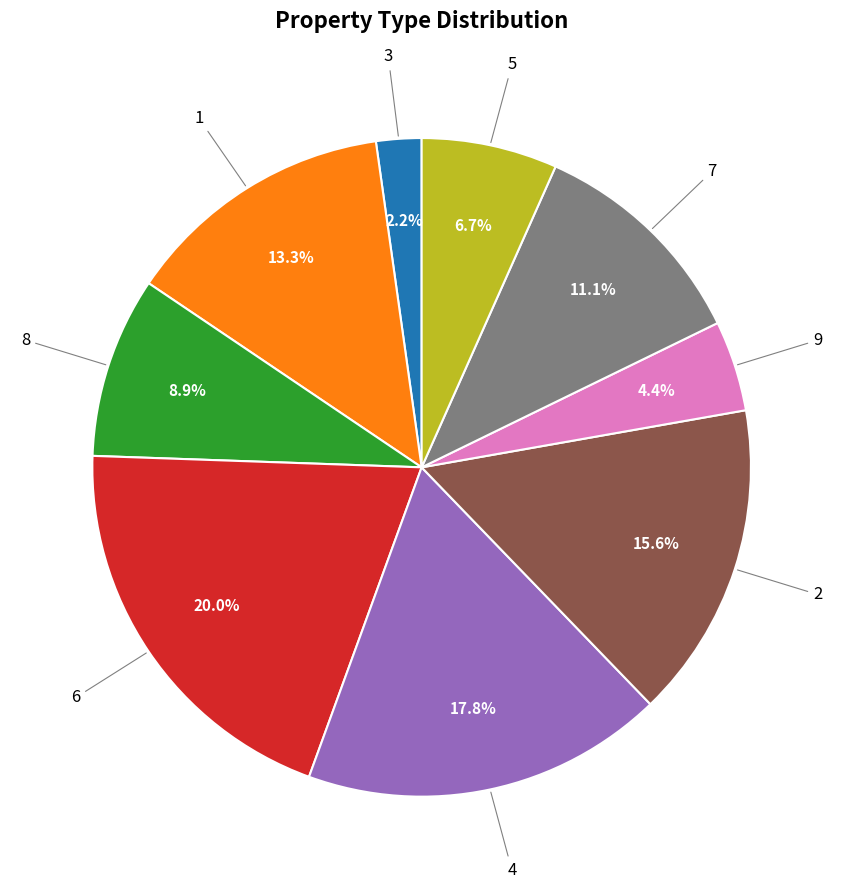

Between 6 and 9, which is larger?

6